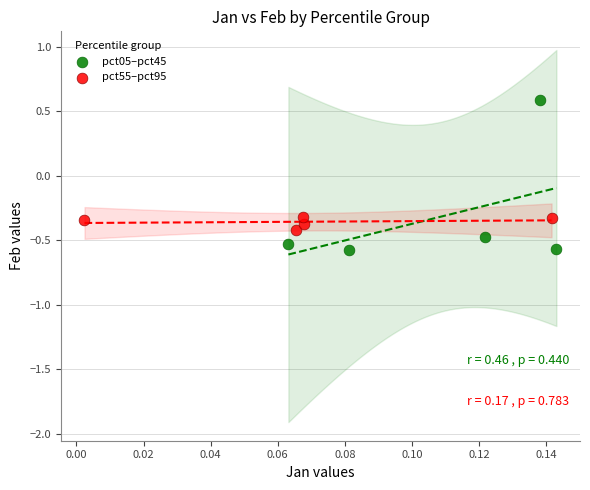

Which series reaches the maximum Y coordinate?

pct05–pct45